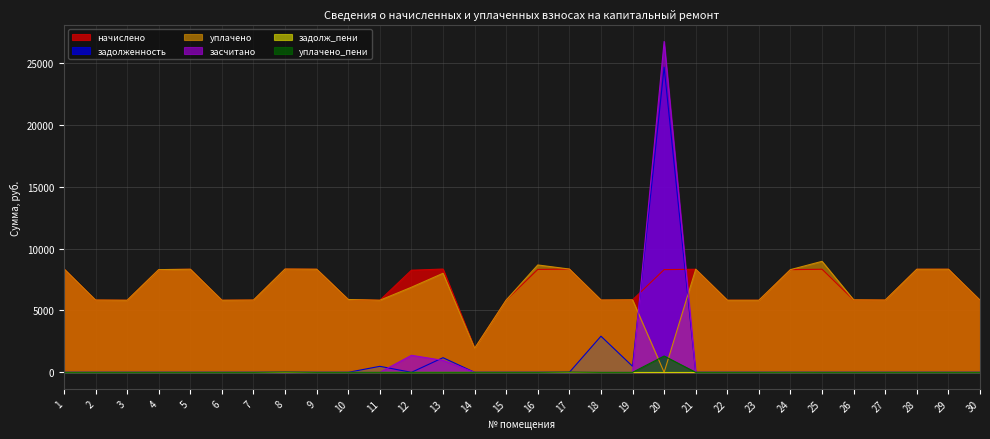

Between 25 and 3, which is larger?

25